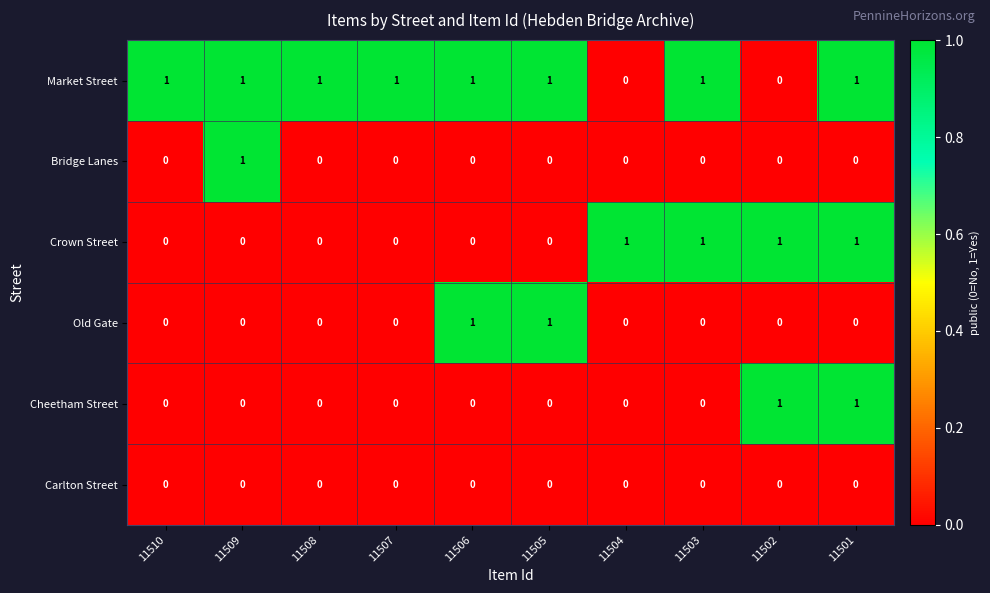

At how many categories does at least one series exceed 0?

10